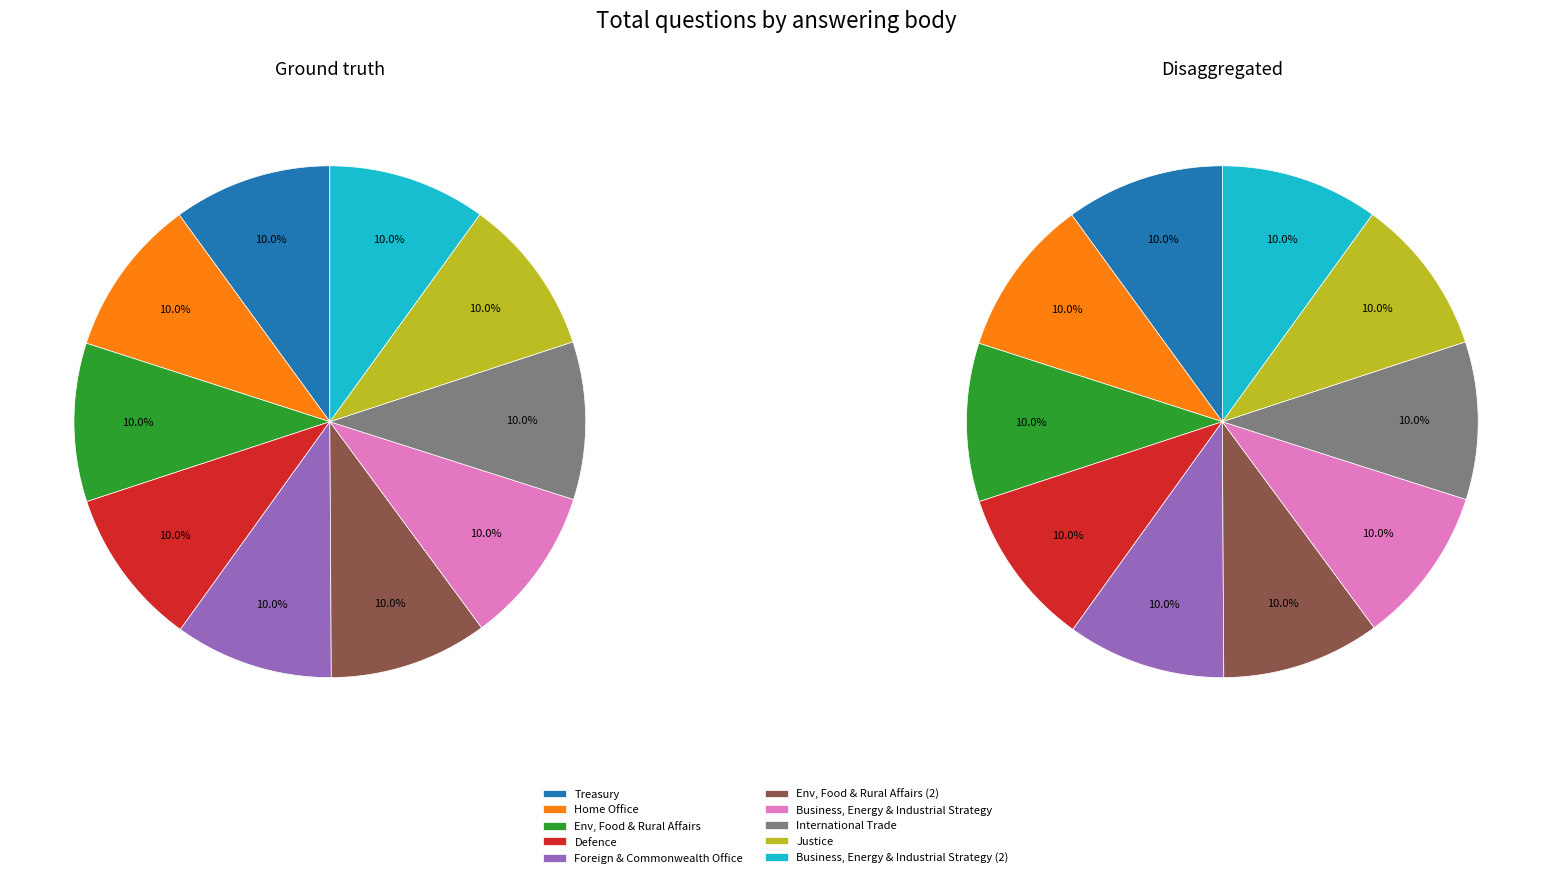

What is the smallest slice in the pie chart?

Business, Energy and Industrial Strategy